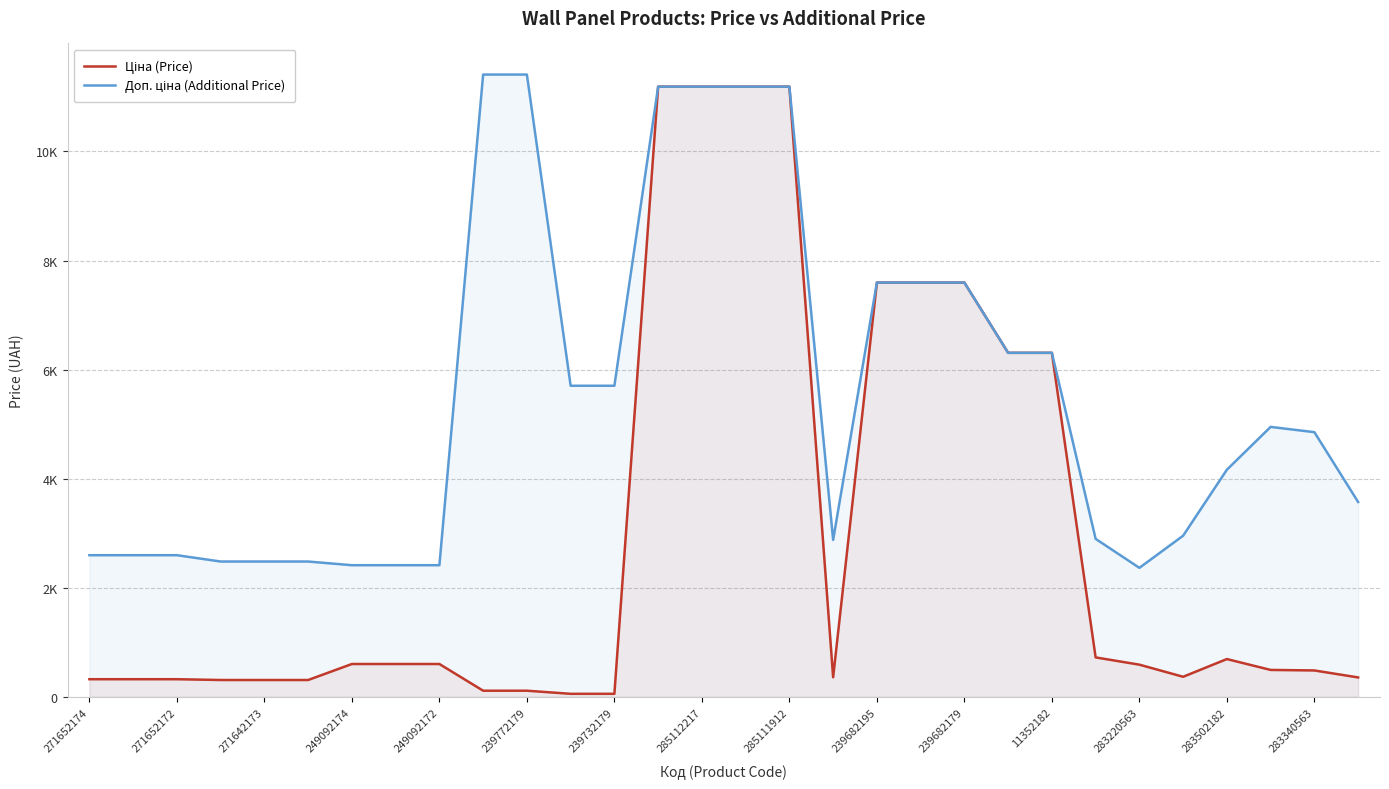

Reading left to right, what are all the values shown in this chart?

Ціна (Price): 324.8	324.8	324.8	310.3	310.3	310.3	603.7	603.7	603.7	114.1	114.1	57.0	57.0	11188.2	11188.2	11188.2	11188.2	359.9	7596.5	7596.5	7596.5	6308.8	6308.8	724.5	591.6	369.5	694.3	495.0	485.4	357.4
Доп. ціна (Additional Price): 2598.3	2598.3	2598.3	2482.4	2482.4	2482.4	2414.8	2414.8	2414.8	11410.0	11410.0	5705.0	5705.0	11188.2	11188.2	11188.2	11188.2	2878.8	7596.5	7596.5	7596.5	6308.8	6308.8	2897.8	2366.5	2955.8	4165.6	4950.4	4853.8	3573.9